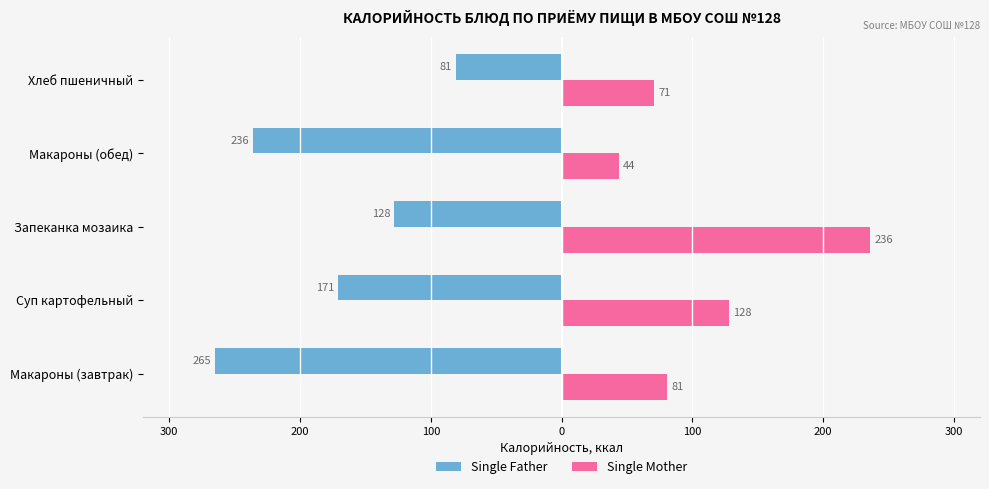

What are all the series names shown in the legend?

Single Father, Single Mother